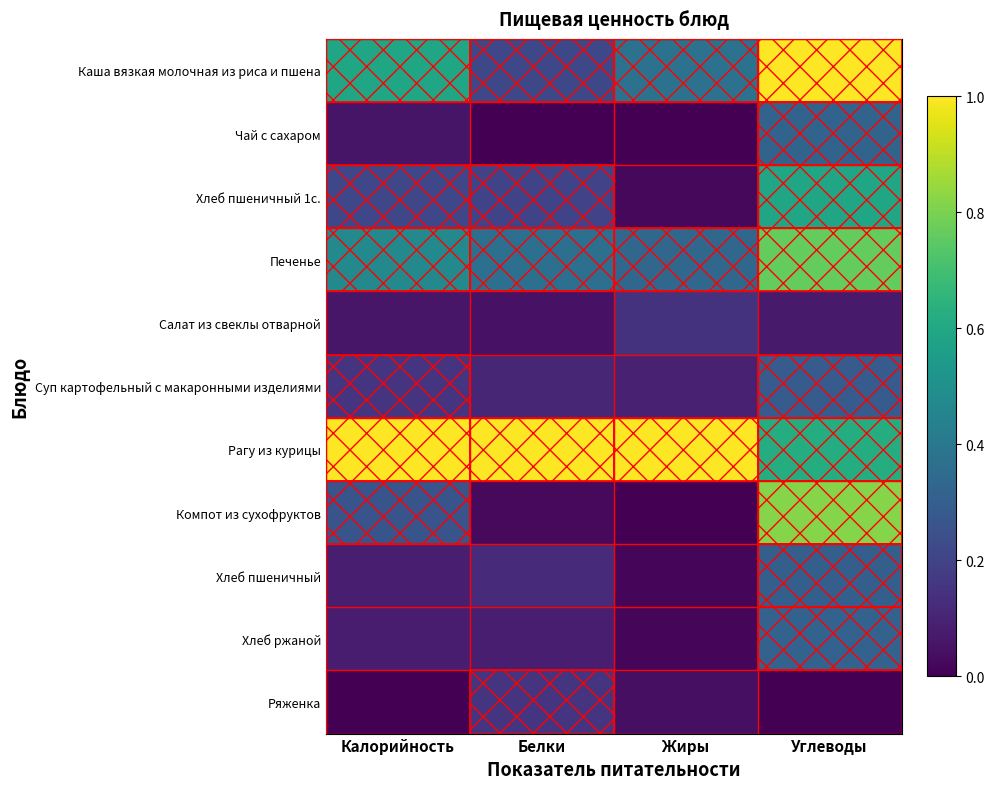

Reading right to left, extract all data points from this chart.

Каша вязкая молочная из риса и пшена: Углеводы=1.0	Жиры=0.4	Белки=0.2	Калорийность=0.6
Чай с сахаром: Углеводы=0.3	Жиры=0.0	Белки=0.0	Калорийность=0.1
Хлеб пшеничный 1с.: Углеводы=0.6	Жиры=0.0	Белки=0.2	Калорийность=0.2
Печенье: Углеводы=0.8	Жиры=0.3	Белки=0.4	Калорийность=0.5
Салат из свеклы отварной: Углеводы=0.1	Жиры=0.1	Белки=0.0	Калорийность=0.1
Суп картофельный с макаронными изделиями: Углеводы=0.3	Жиры=0.1	Белки=0.1	Калорийность=0.2
Рагу из курицы: Углеводы=0.6	Жиры=1.0	Белки=1.0	Калорийность=1.0
Компот из сухофруктов: Углеводы=0.8	Жиры=0.0	Белки=0.0	Калорийность=0.3
Хлеб пшеничный: Углеводы=0.3	Жиры=0.0	Белки=0.1	Калорийность=0.1
Хлеб ржаной: Углеводы=0.3	Жиры=0.0	Белки=0.1	Калорийность=0.1
Ряженка: Углеводы=0.0	Жиры=0.0	Белки=0.2	Калорийность=0.0